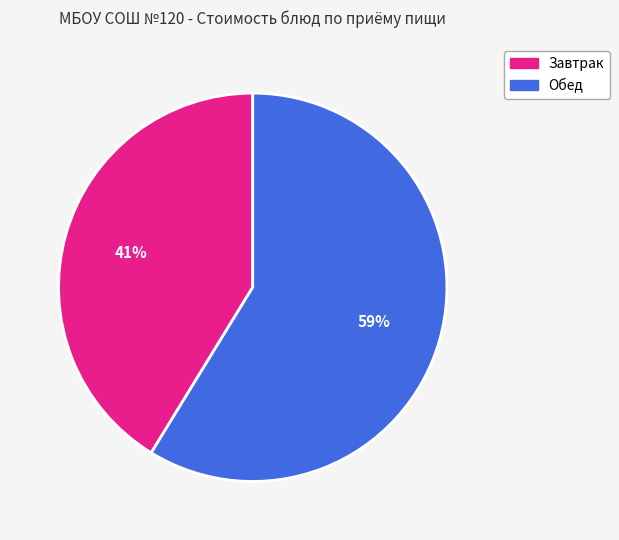

To the nearest percent, what is the difference between the Обед and Завтрак slice percentages?

18%